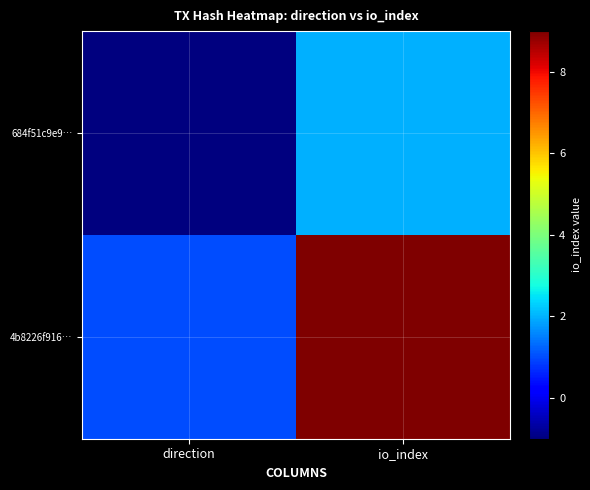

Reading right to left, extract all data points from this chart.

684f51c9e9…: io_index=2	direction=-1
4b8226f916…: io_index=9	direction=1